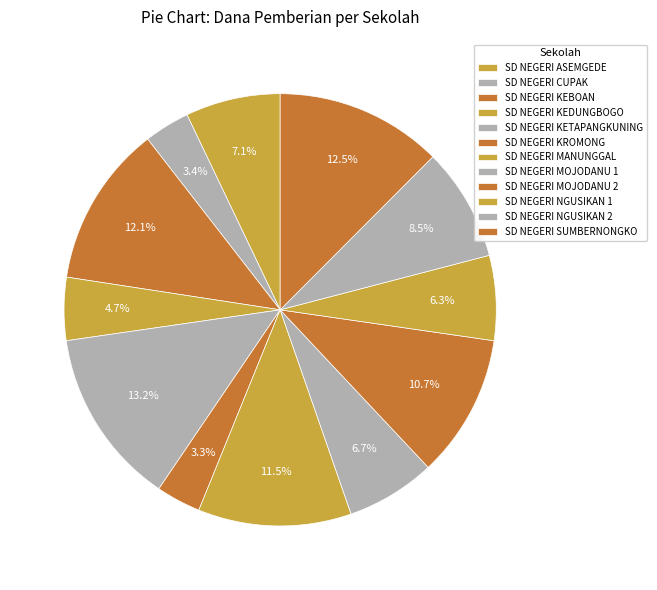

To the nearest percent, what is the average slice percentage?

8%